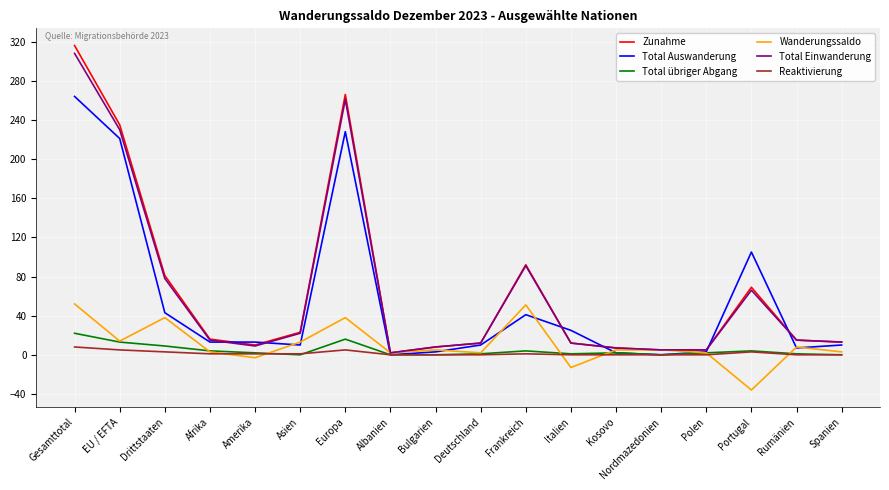

Is the value of Reaktivierung at Albanien greater than the value of Wanderungssaldo at Europa?

No